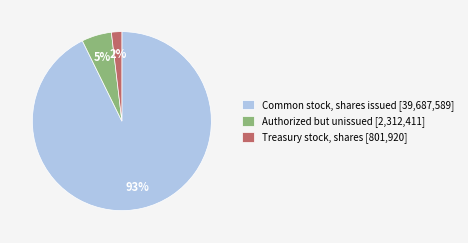

What is the largest slice in the pie chart?

Common stock, shares issued [39,687,589]